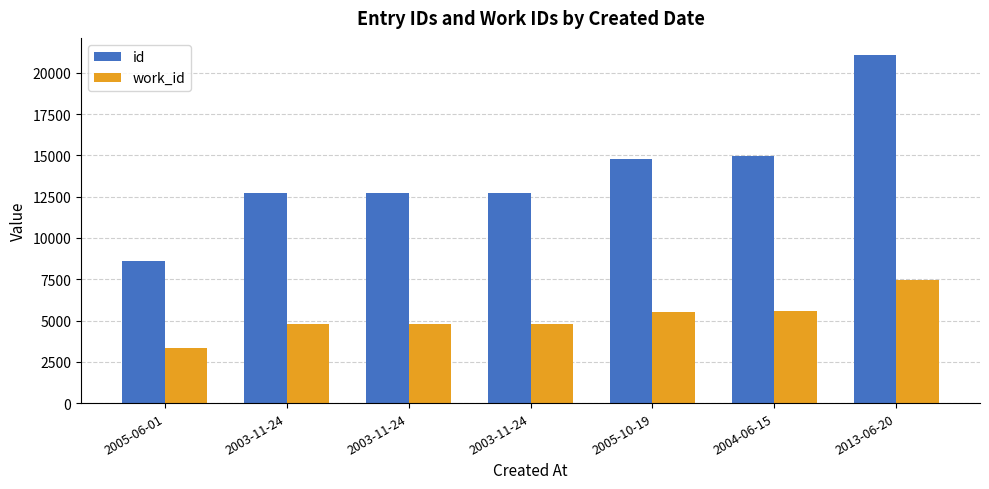

How many bars are there in each group?

2